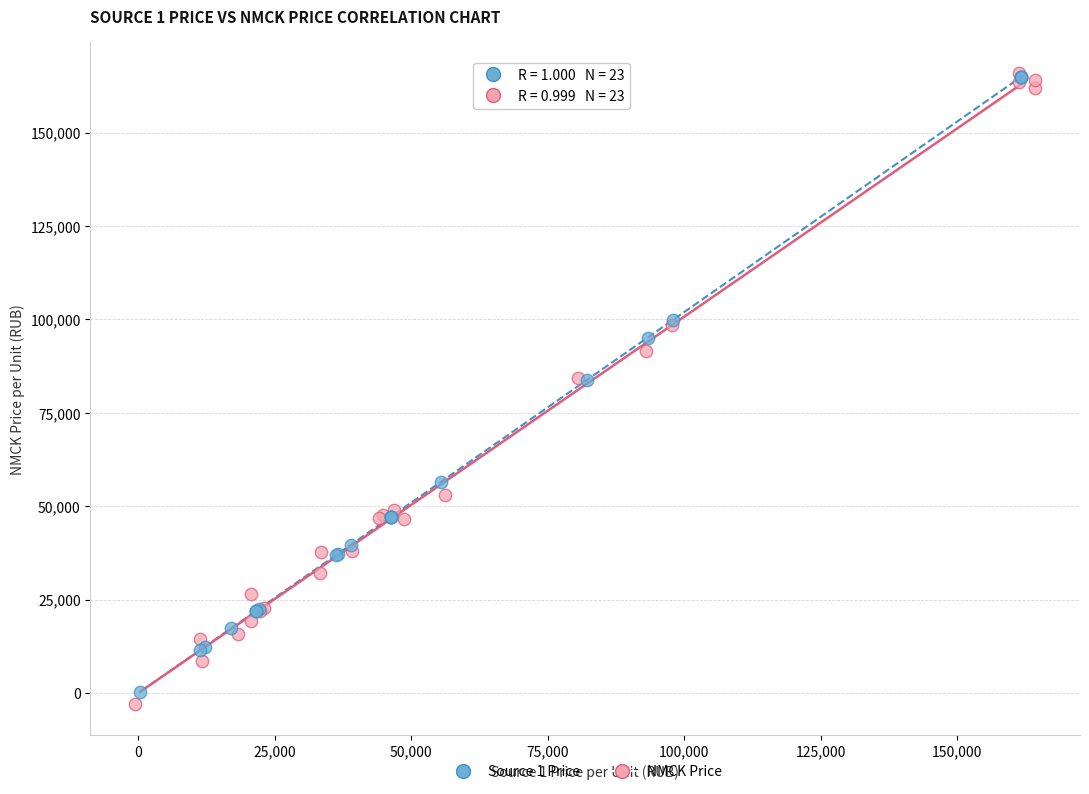

Which series has the widest spread of Y values?

NMCK Price